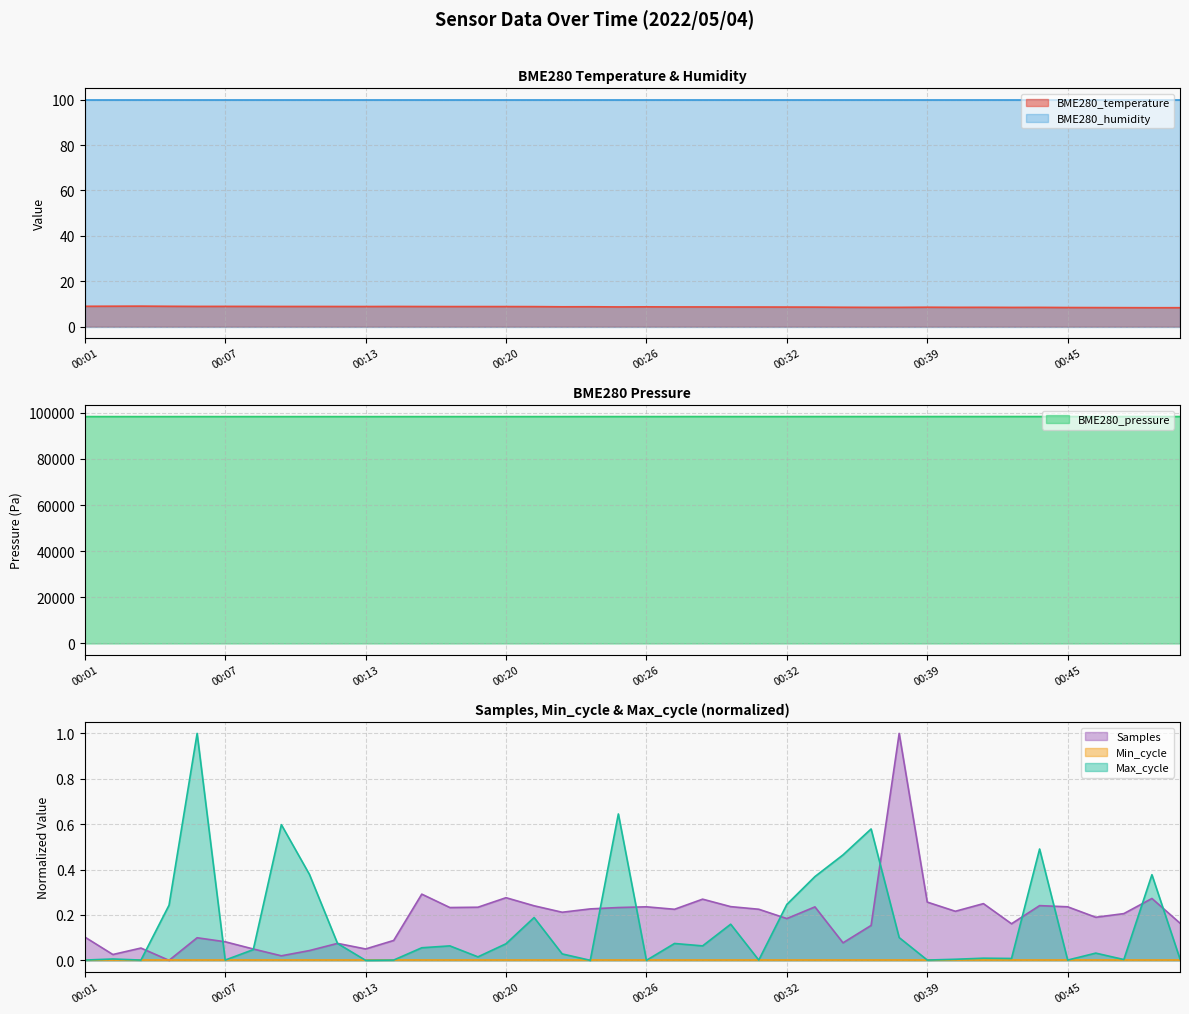

At which label is the value closest to 8?

00:49